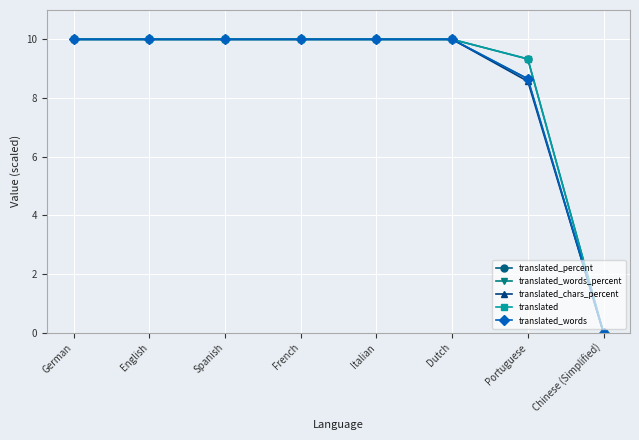

Read the translated_words value at Italian.

10.0